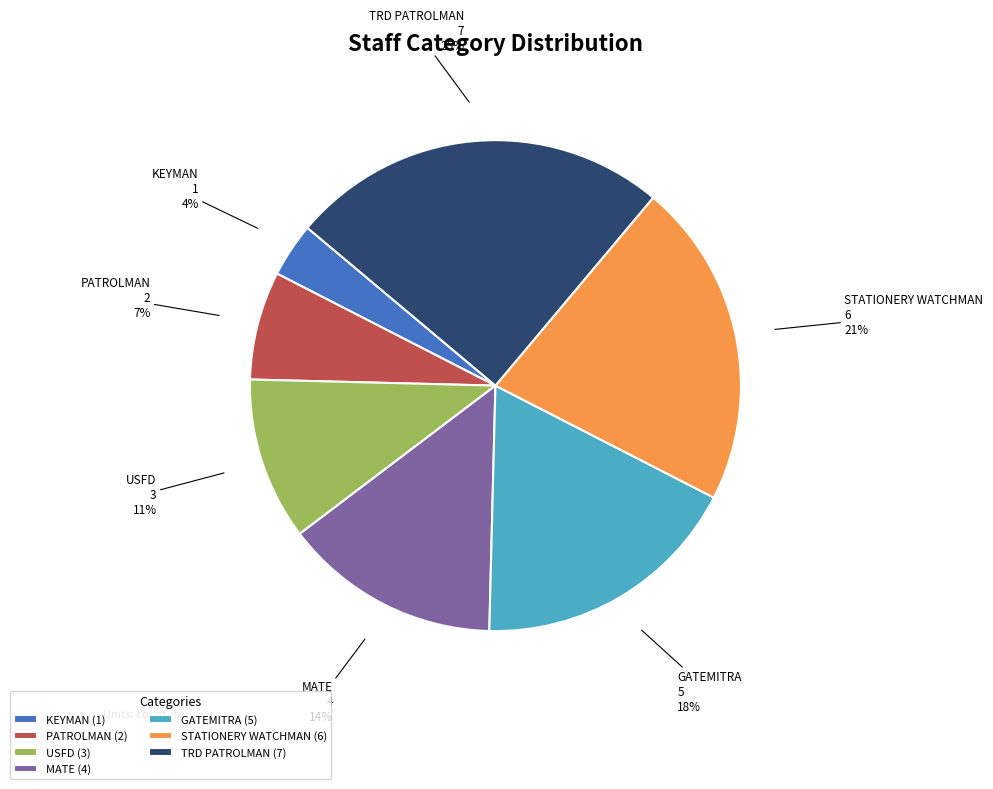

Rank the categories by value from highest to lowest.

TRD PATROLMAN, STATIONERY WATCHMAN, GATEMITRA, MATE, USFD, PATROLMAN, KEYMAN